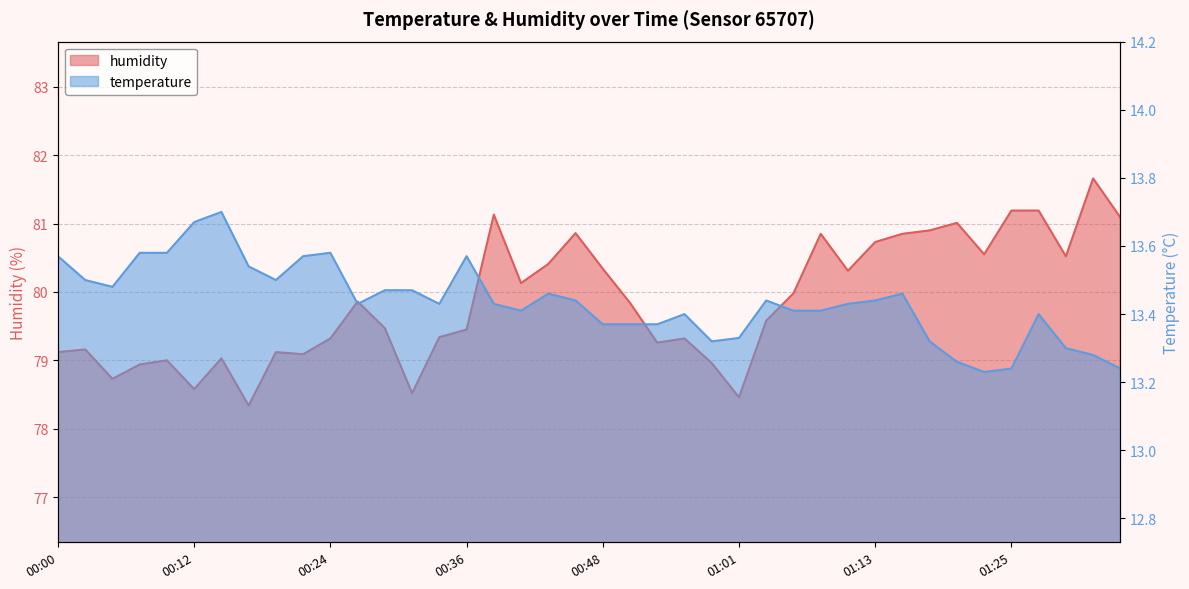

How many distinct data groups are displayed?

2